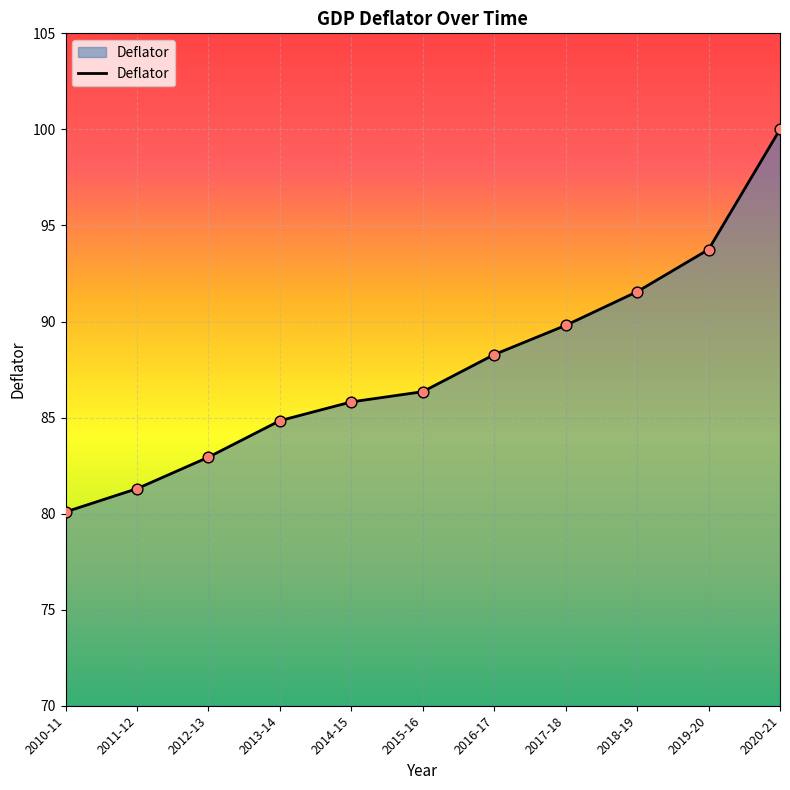

Which has a higher value, 2017-18 or 2013-14?

2017-18